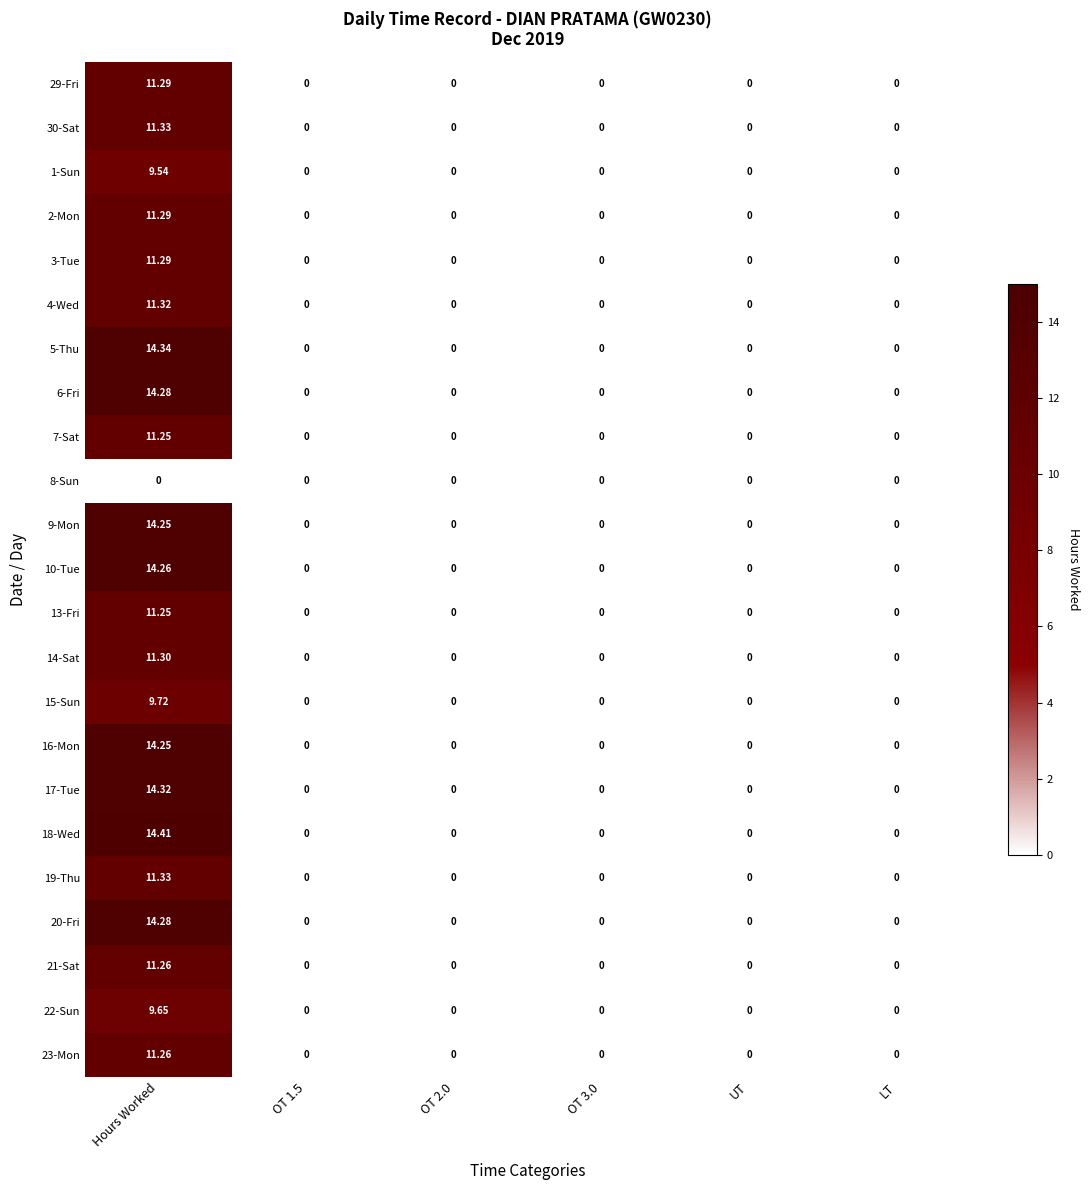

Is the value of 14-Sat at Hours Worked greater than the value of 2-Mon at OT 1.5?

Yes